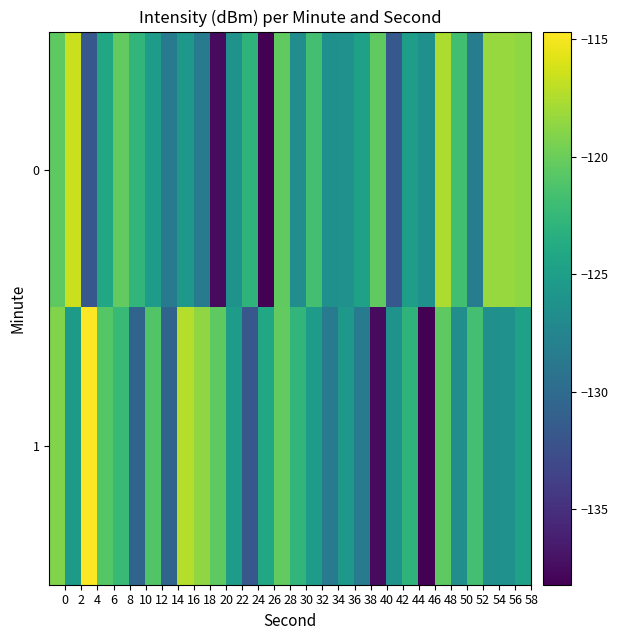

Reading left to right, transcribe all the data shown in this chart.

0: -120.5	-116.5	-131.8	-124.1	-120.3	-122.7	-125.3	-128.4	-125.7	-128.4	-137.5	-126.1	-122.9	-138.2	-120.5	-126.6	-121.7	-126.4	-126.3	-124.7	-120.4	-131.7	-125.1	-126.4	-117.5	-121.8	-128.4	-118.3	-118.3	-118.6
1: -119.2	-125.4	-114.7	-120.8	-122.2	-130.6	-121.0	-130.6	-117.3	-118.6	-120.5	-125.3	-131.8	-124.1	-120.3	-122.7	-125.3	-128.4	-125.7	-128.4	-137.5	-126.1	-122.9	-138.2	-120.5	-126.6	-121.7	-126.4	-126.3	-124.7